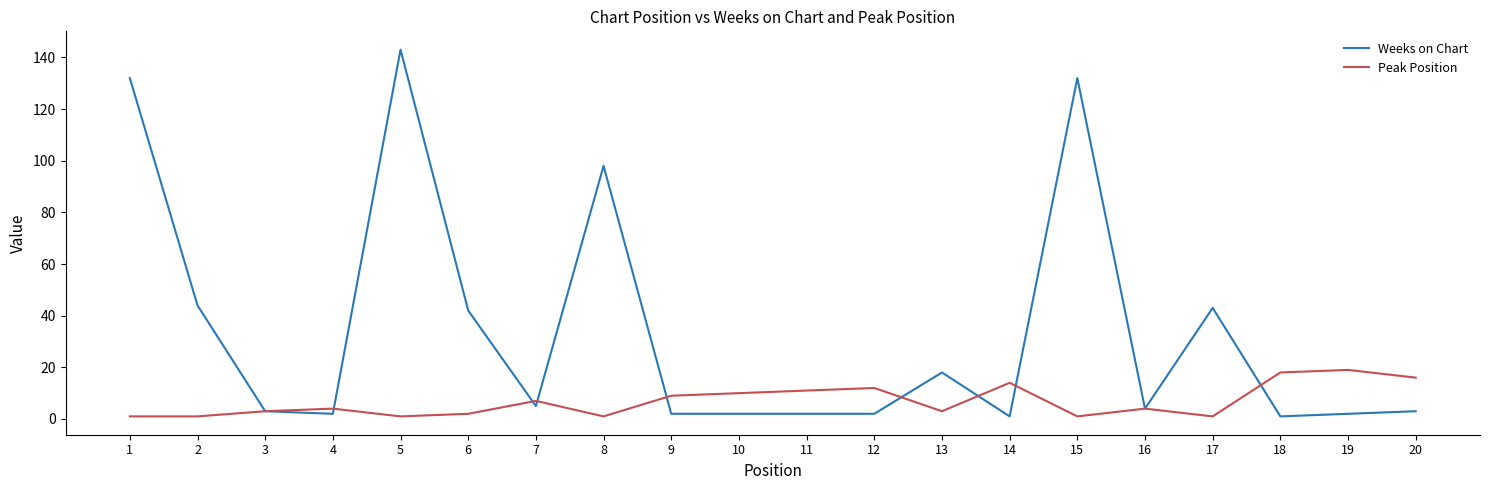

How many distinct data groups are displayed?

2